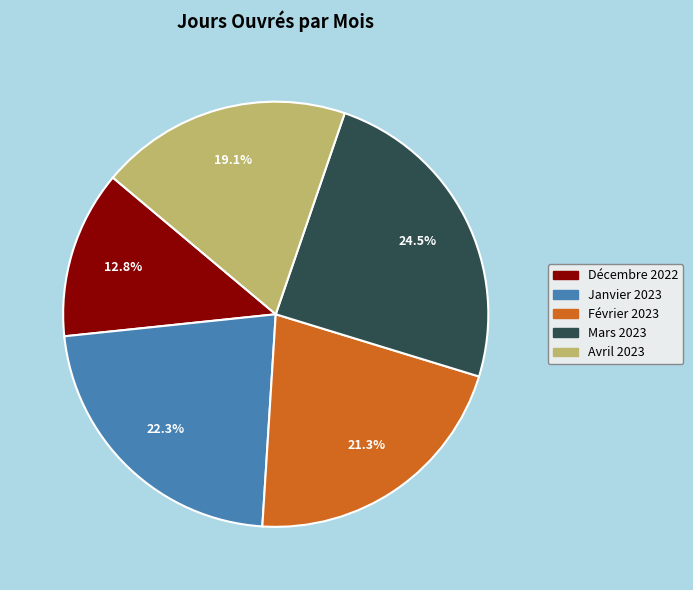

To the nearest percent, what is the average slice percentage?

20%